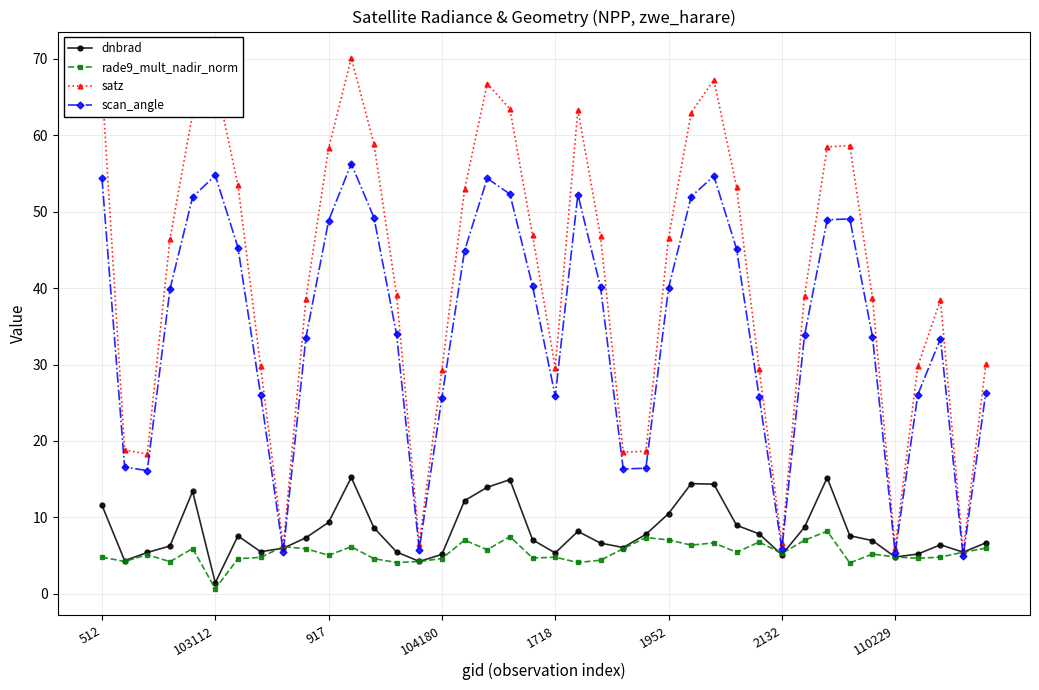

Which series has the largest total across all categories?

satz